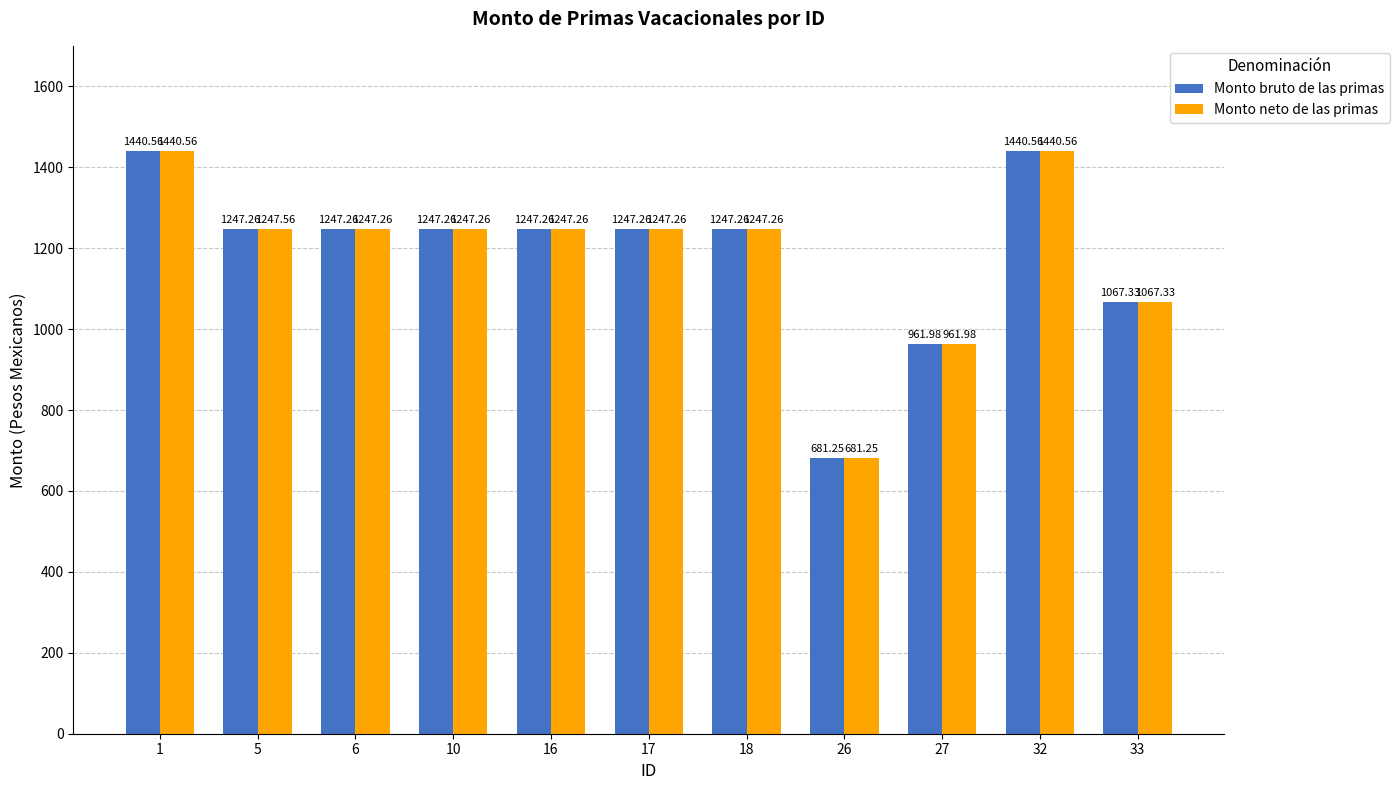

What is the total value across all series at 16?

2494.5